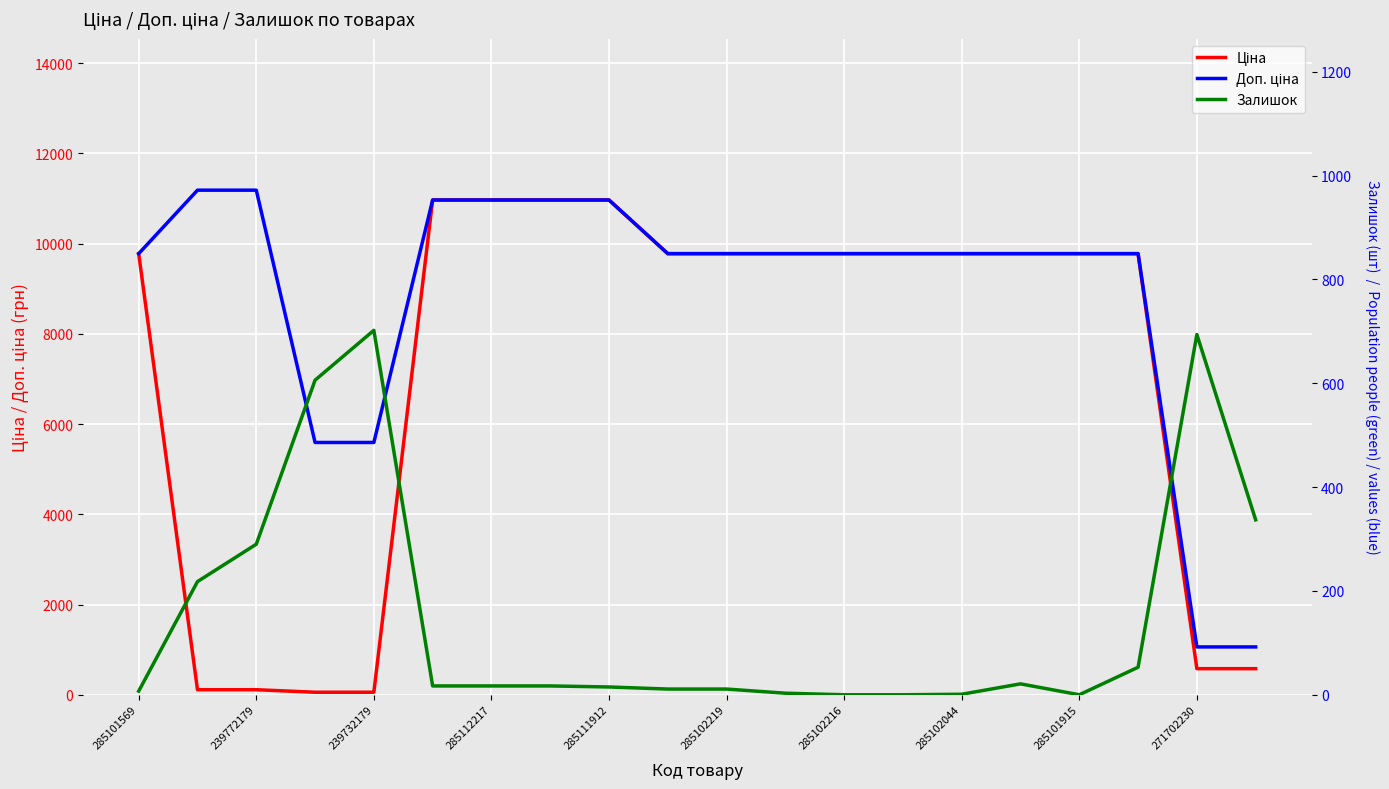

What is the highest value of the Доп. ціна series?

11182.0